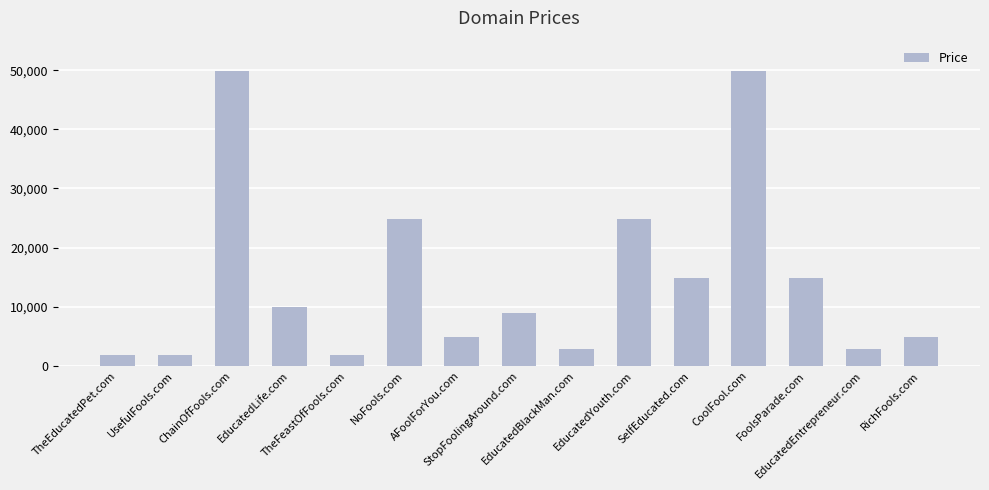

What is the minimum value shown in the chart?

1888